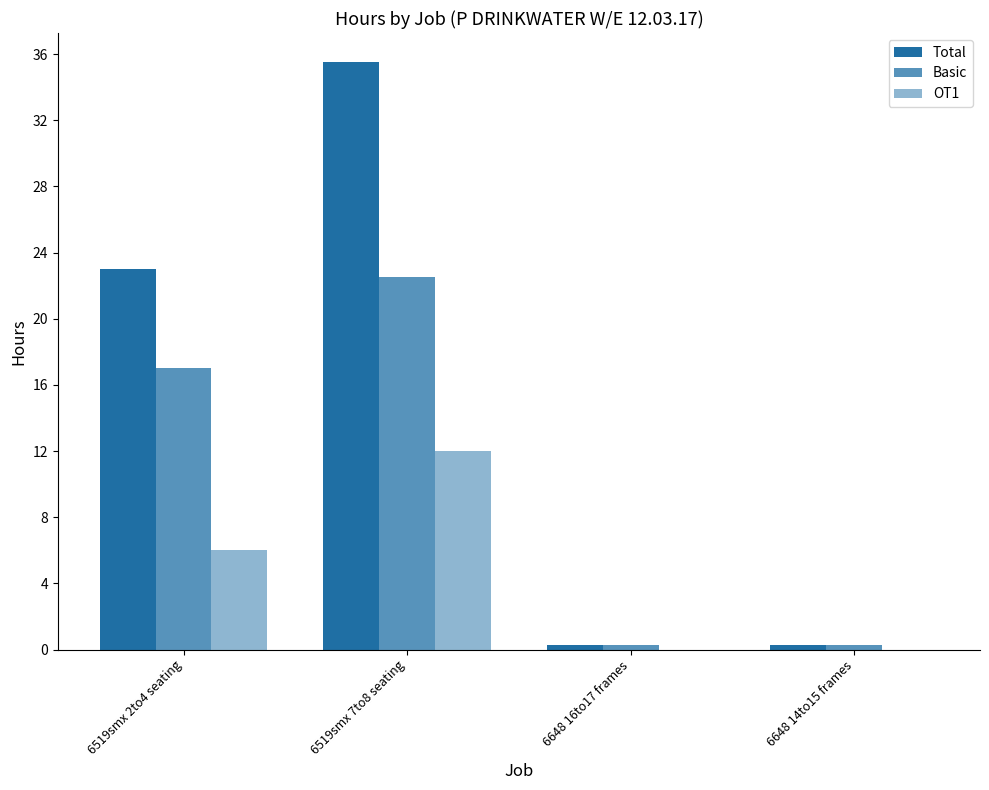

How many groups of bars are there?

4